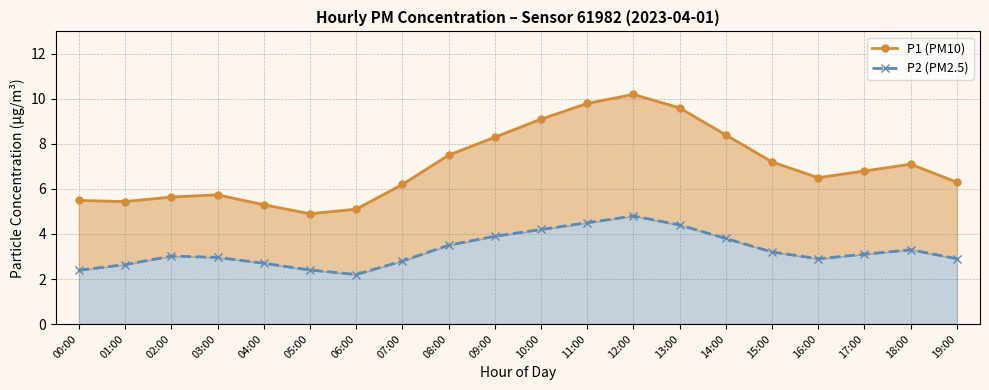

At which category is the sum across all series the highest?

12:00